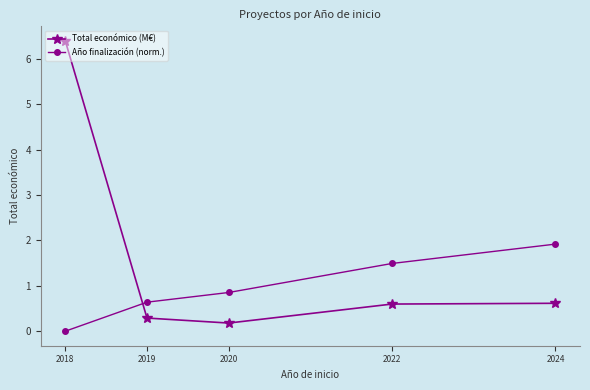

What is the spread (max minus min) of values at 2019?

0.4